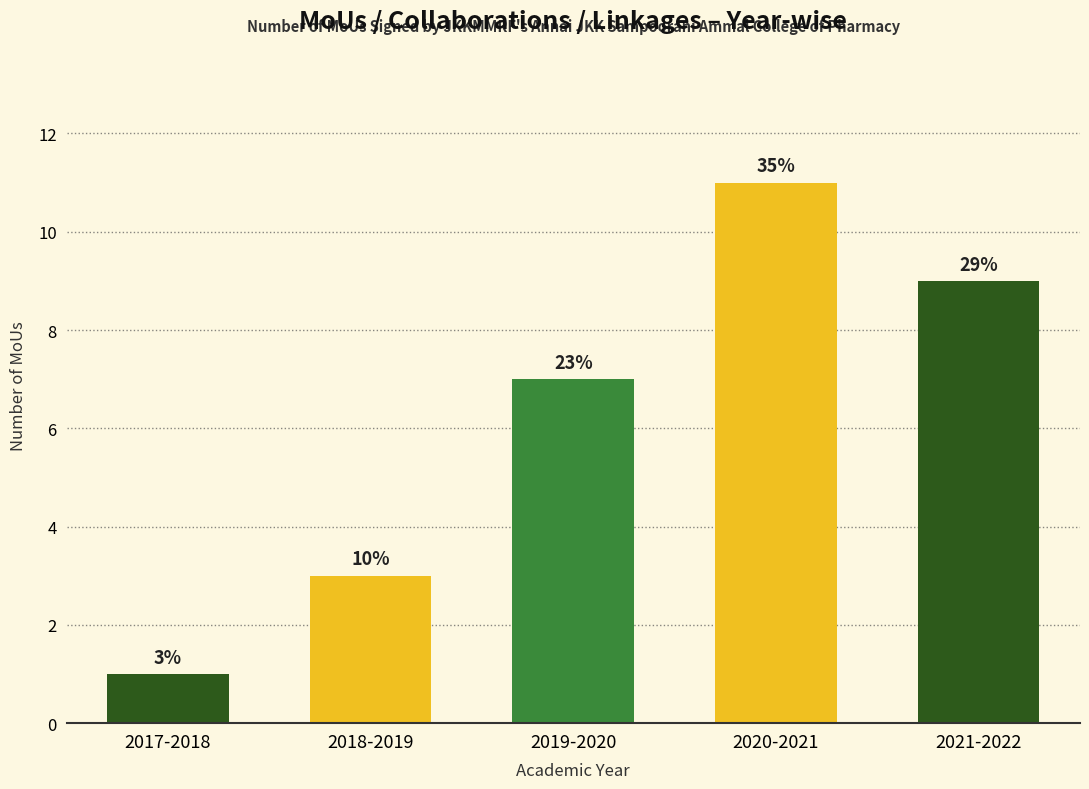

List the labels in order of value, smallest first.

2017-2018, 2018-2019, 2019-2020, 2021-2022, 2020-2021